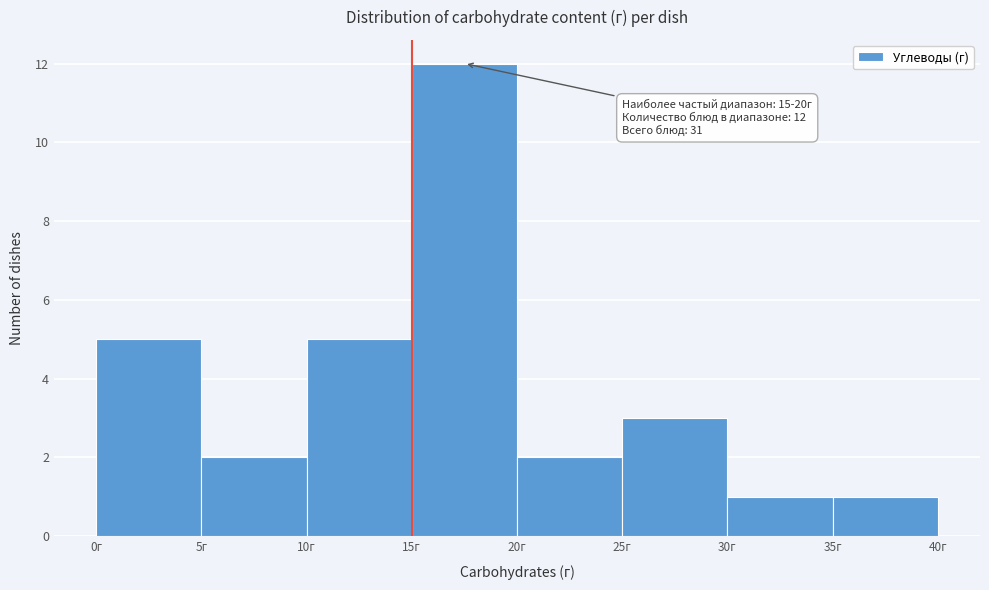

Over which range of the x-axis is the bar tallest?

15 to 20